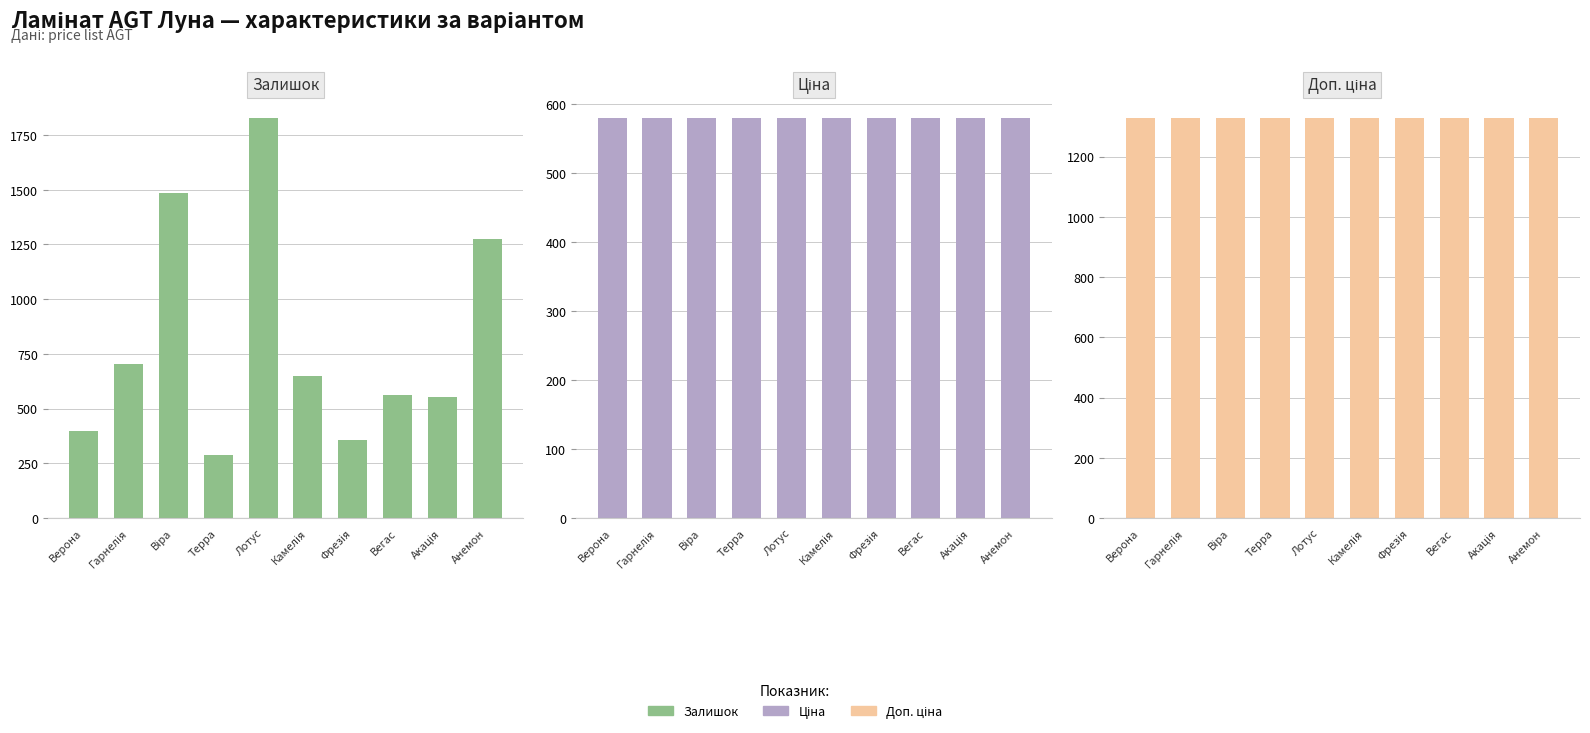

Rank the series by their average value, from lowest to highest.

Ціна, Залишок, Доп. ціна